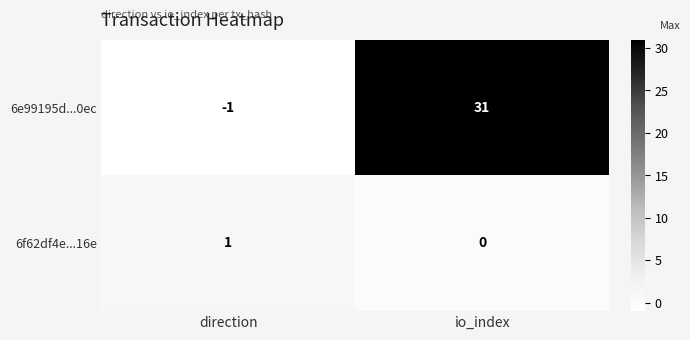

Rank the series at io_index from lowest to highest value.

6f62df4e...16e, 6e99195d...0ec